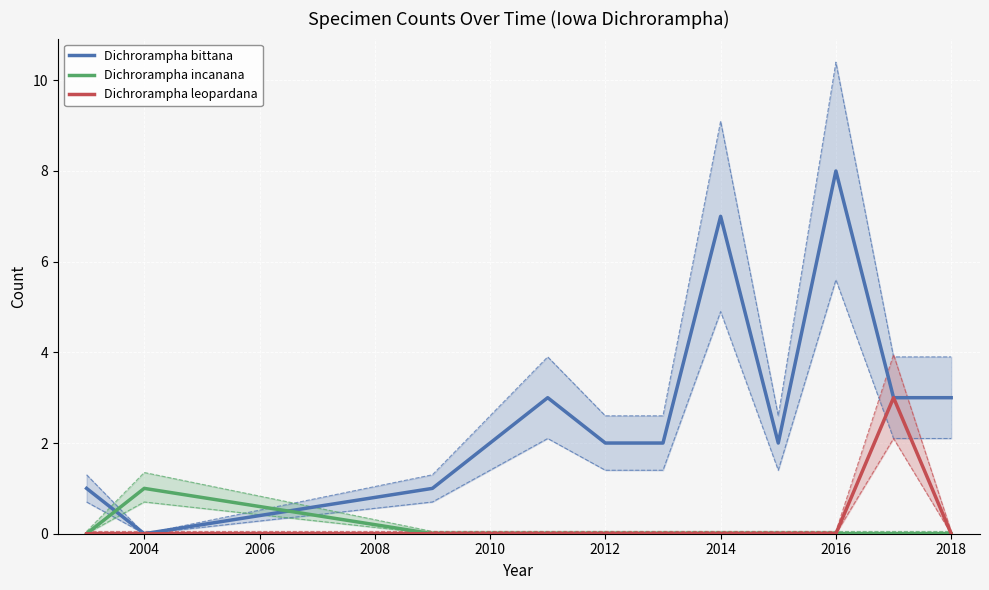

True or false: Dichrorampha leopardana has a value of 0 at 2004.

True